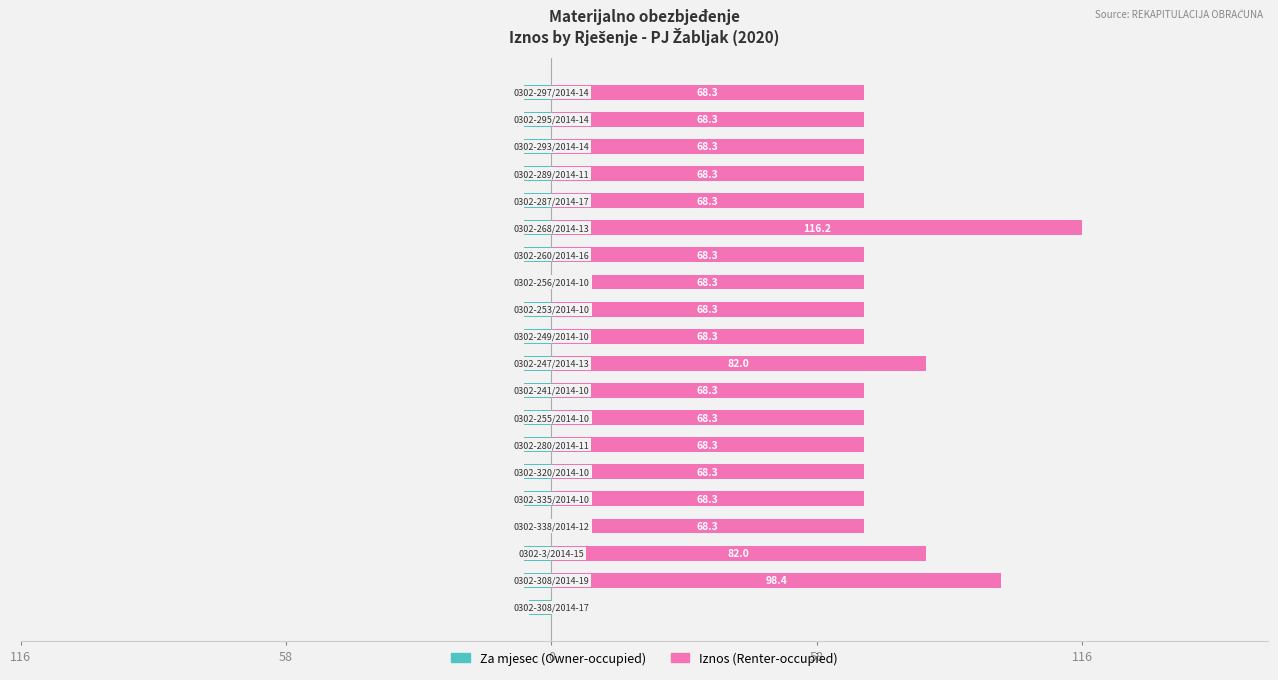

Does the chart contain any negative values?

Yes